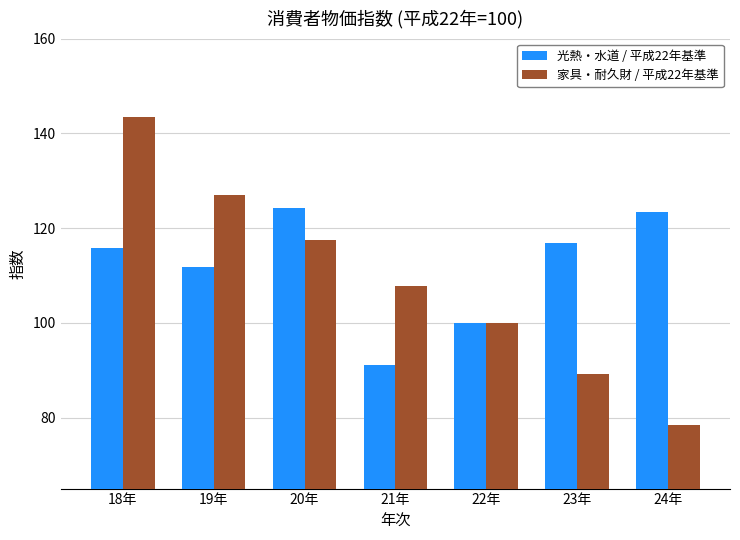

How many data points in 家具・耐久財 / 平成22年基準 are less than 107?

3